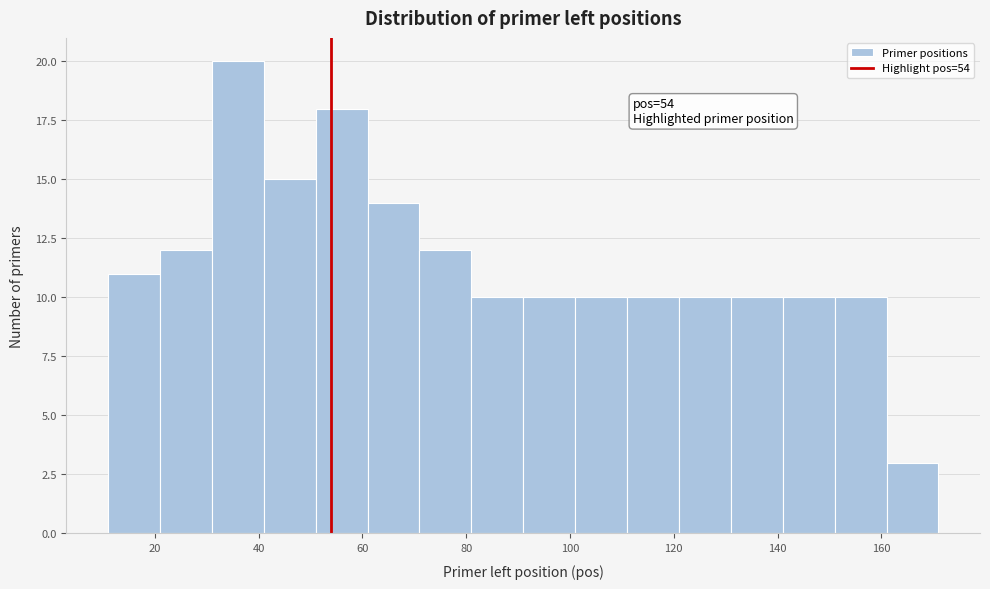

Over which range of the x-axis is the bar tallest?

31 to 41